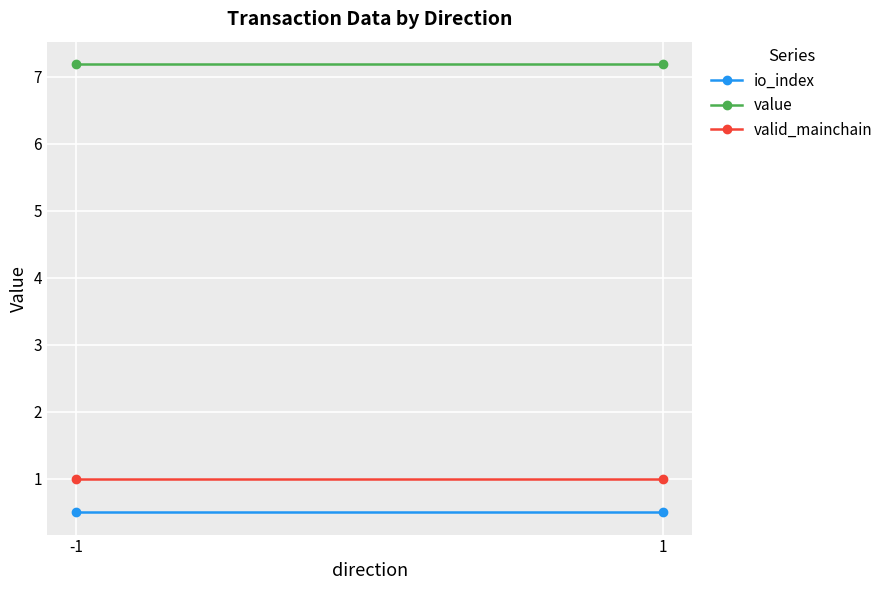

Which category has the lowest value in the value series?

-1